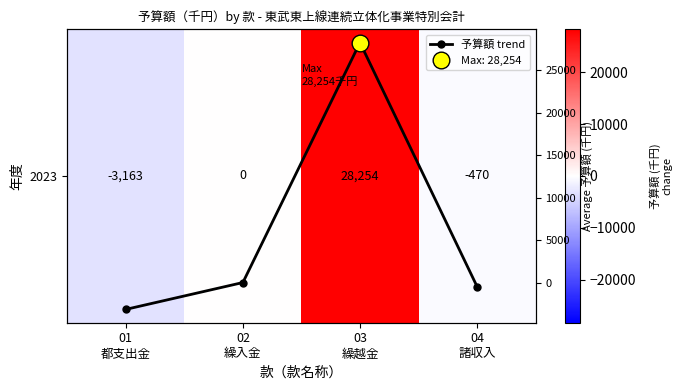

Is the value of 予算額 trend at 03 繰越金 greater than the value of 2023 at 02 繰入金?

Yes